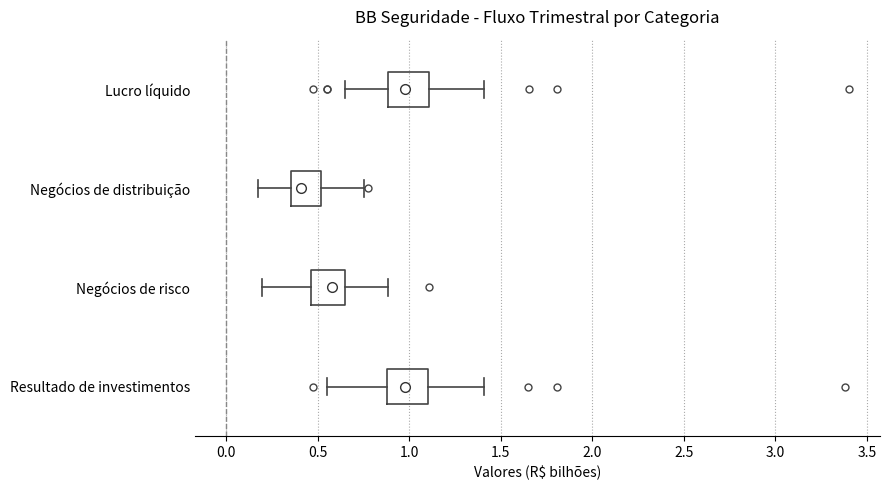

Where is the right edge of the box for Resultado de investimentos on the x-axis? The values are not printed on the chart, so give them approximately, as read against the axis.

1.10